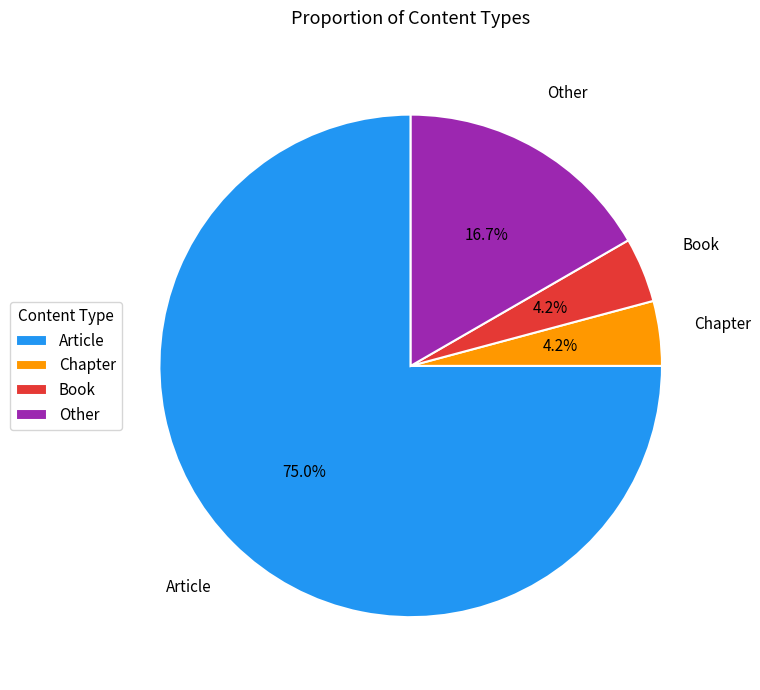

Approximately how many times larger is the value at Chapter compared to Book?

1.0